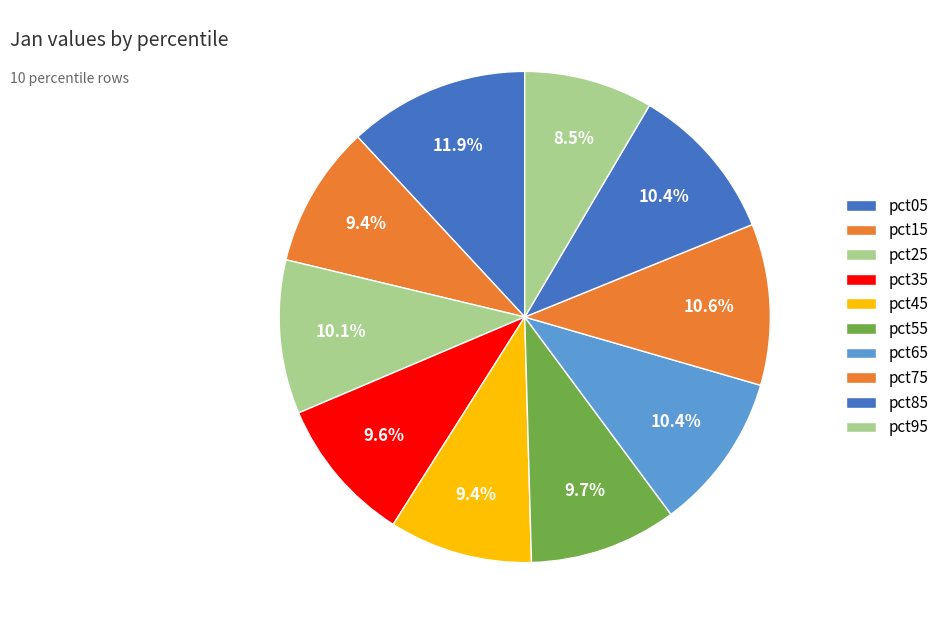

Which slice is the smallest?

pct95